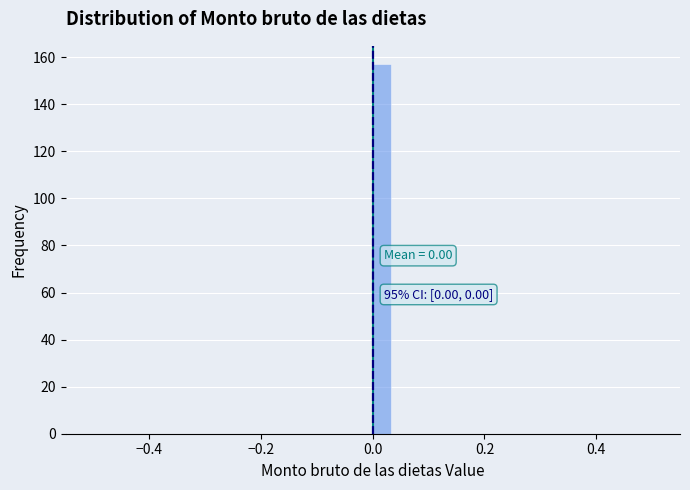

Read against the x-axis, roughly where is the centre of the tallest bar?

0.02